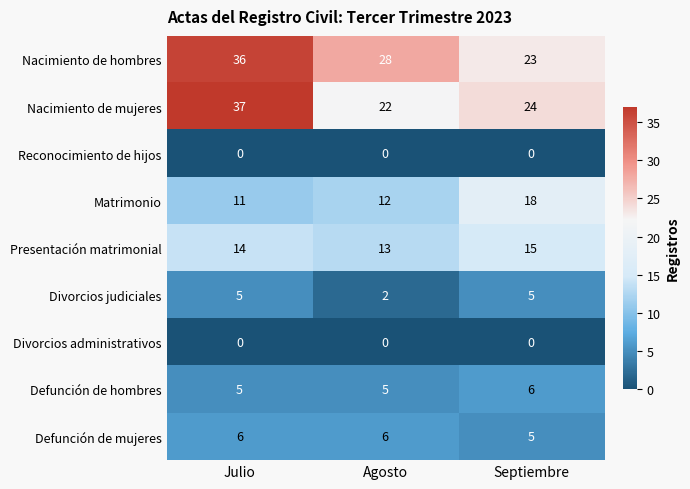

Which category has the highest value across all series?

Julio